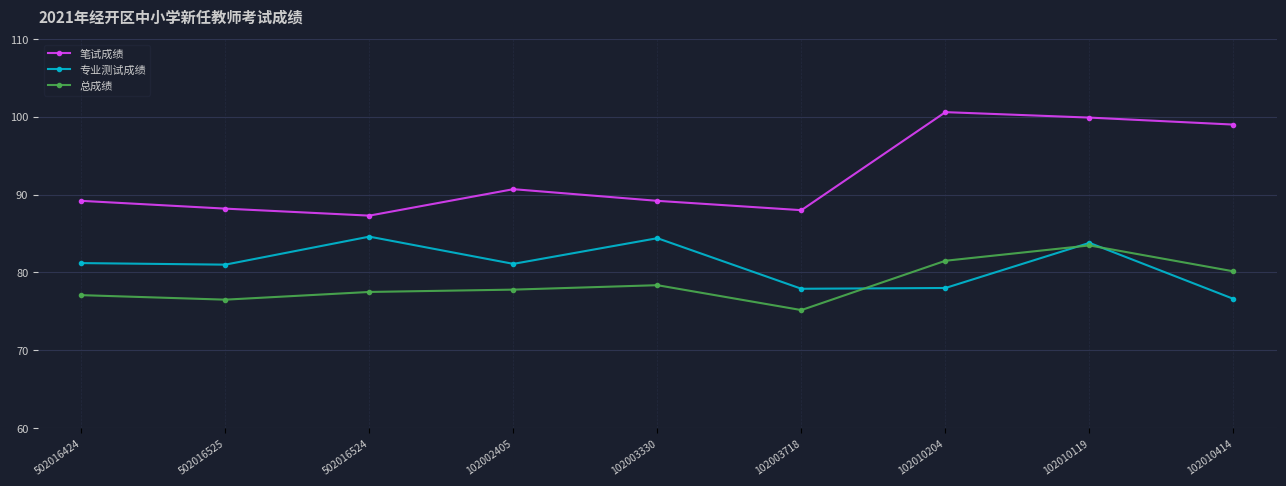

True or false: 总成绩 and 专业测试成绩 intersect in this chart.

True